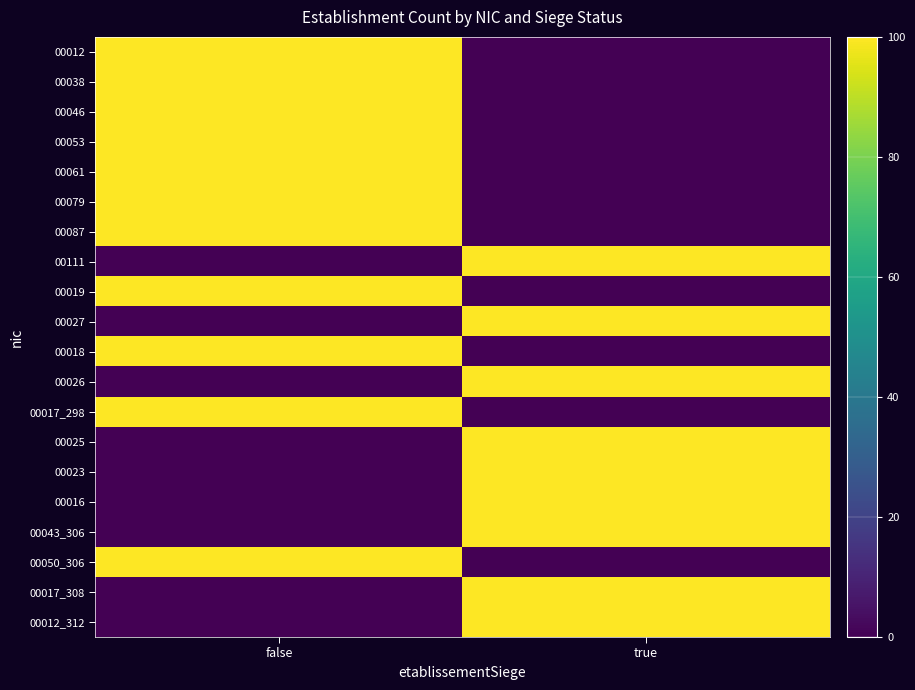

Which series has the largest total across all categories?

00012